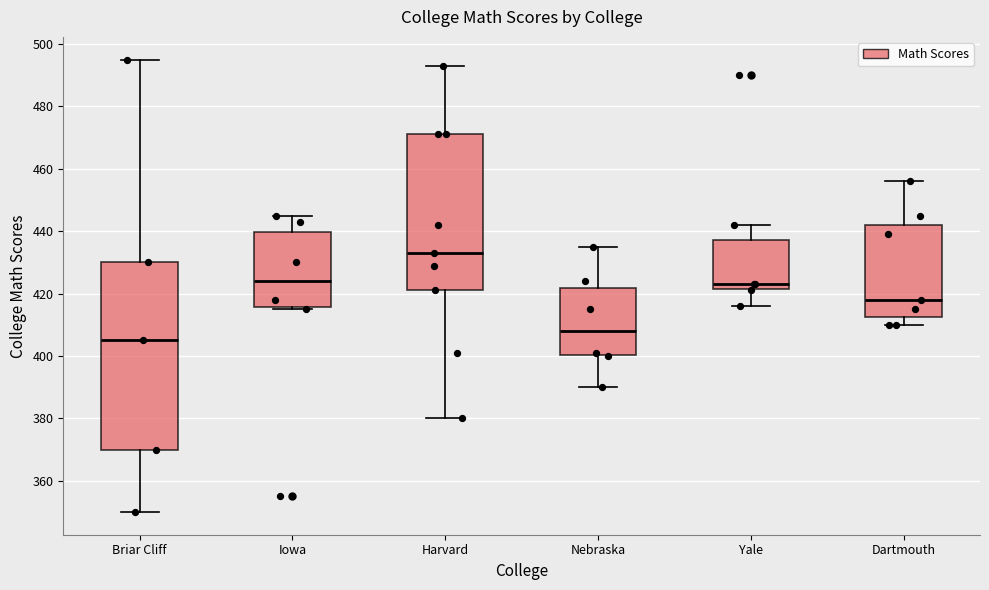

Reading left to right, transcribe this box plot: for each box, give where its median line is, the range the box spans, and where its two whiskers end, as read against the y-axis. The values are not printed on the chart, so give them approximately, as read against the axis.

Briar Cliff: median 406, box 370 to 430, whiskers 350 to 496
Iowa: median 424, box 416 to 440, whiskers 416 (just below the box's lower edge) to 446
Harvard: median 434, box 422 to 472, whiskers 380 to 494
Nebraska: median 408, box 400 to 422, whiskers 390 to 436
Yale: median 424, box 422 to 438, whiskers 416 to 442
Dartmouth: median 418, box 412 to 442, whiskers 410 to 456